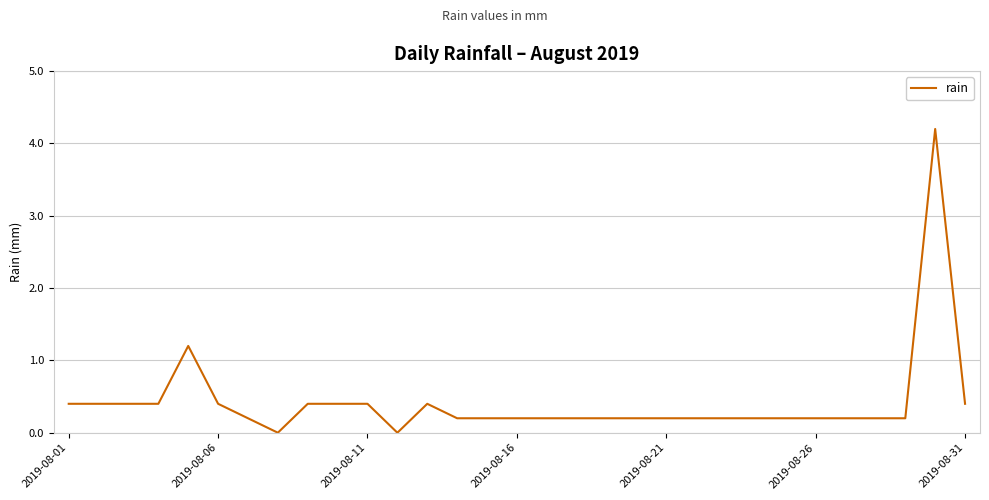

What is the difference between the maximum and minimum values?

4.2